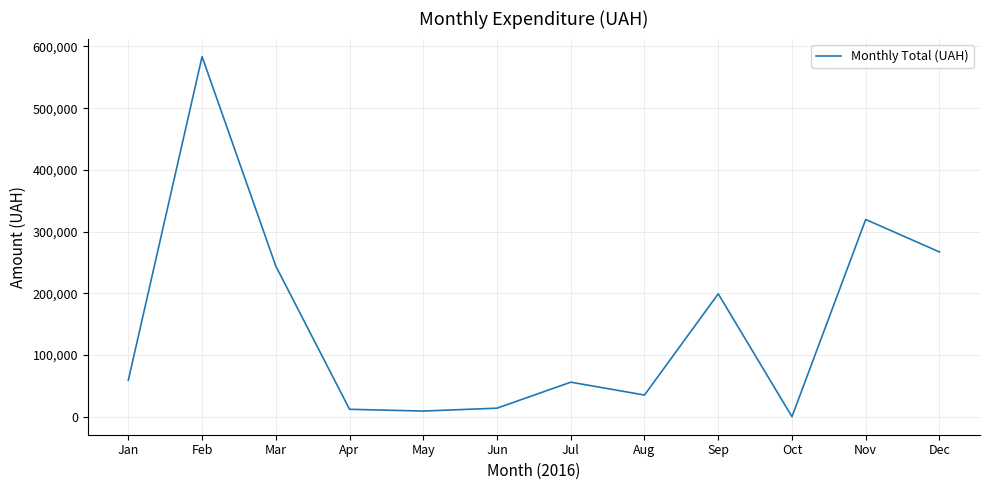

How many values are above zero?

11